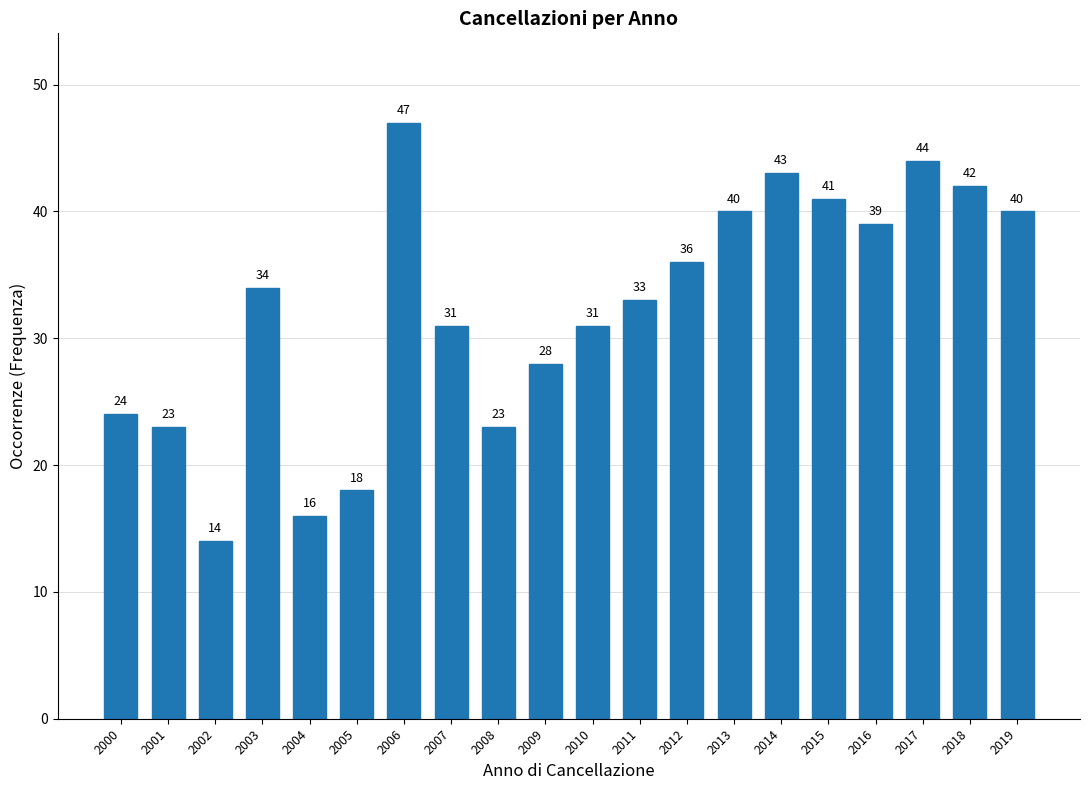

Reading left to right, list all the values displayed in this chart.

2000=24	2001=23	2002=14	2003=34	2004=16	2005=18	2006=47	2007=31	2008=23	2009=28	2010=31	2011=33	2012=36	2013=40	2014=43	2015=41	2016=39	2017=44	2018=42	2019=40